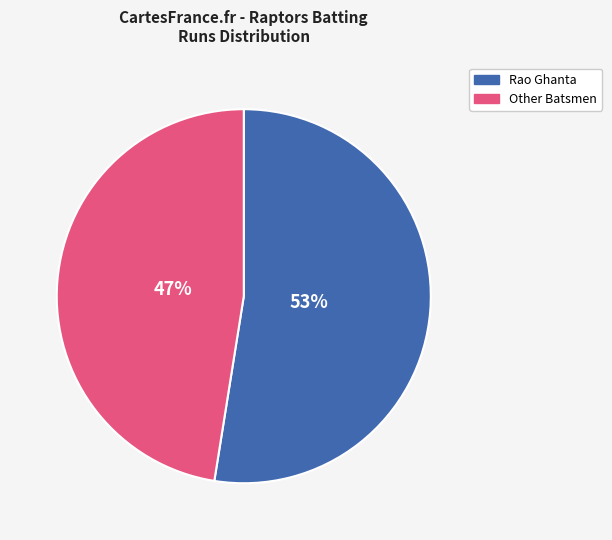

To the nearest percent, what is the average slice percentage?

50%